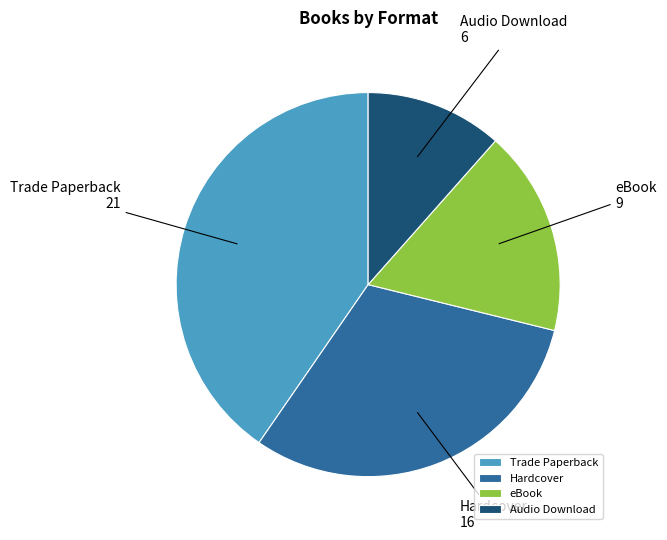

Do Hardcover and eBook together represent more than half of the pie?

No